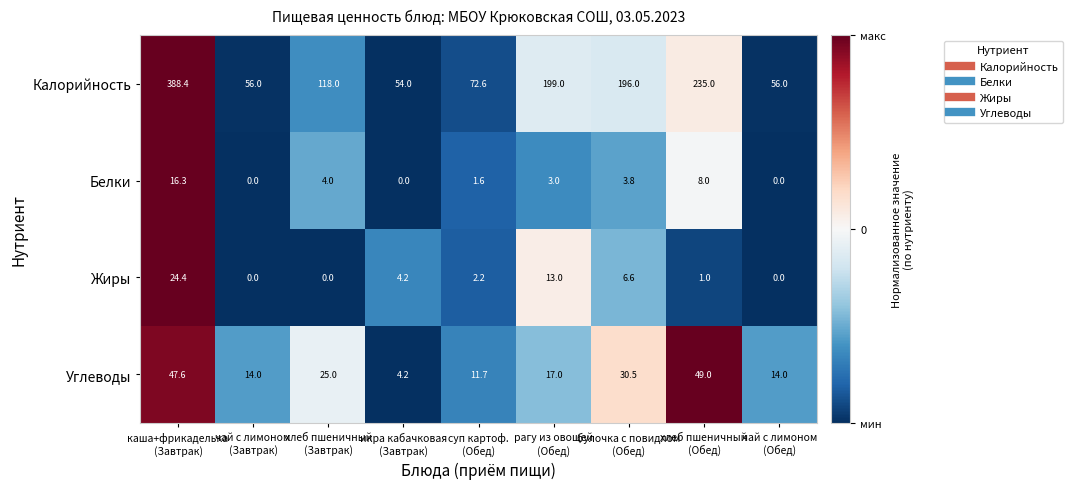

Which series has the largest range (max minus min)?

Калорийность